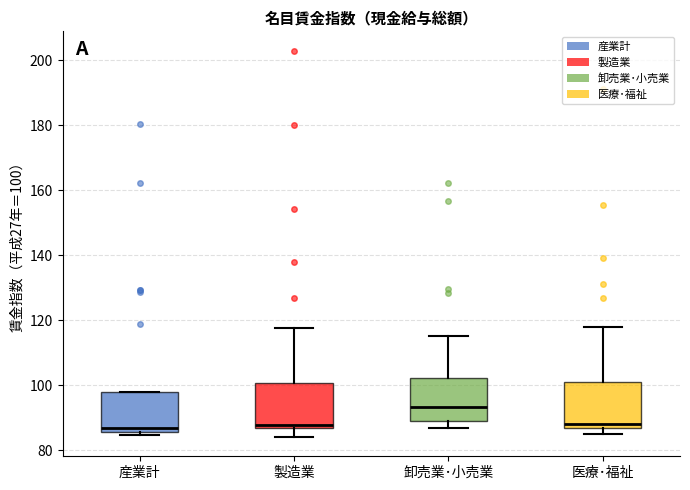

Which box has the highest median line?

卸売業･小売業